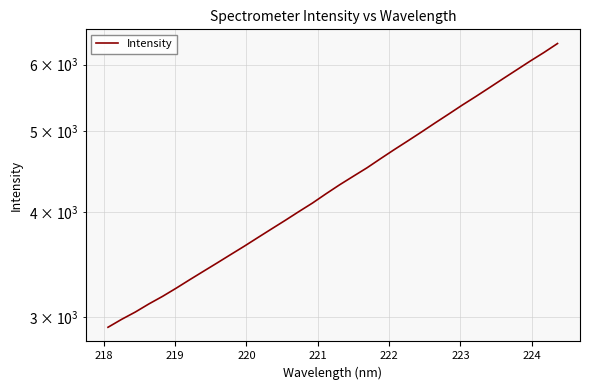

How many lines are shown in the chart?

1